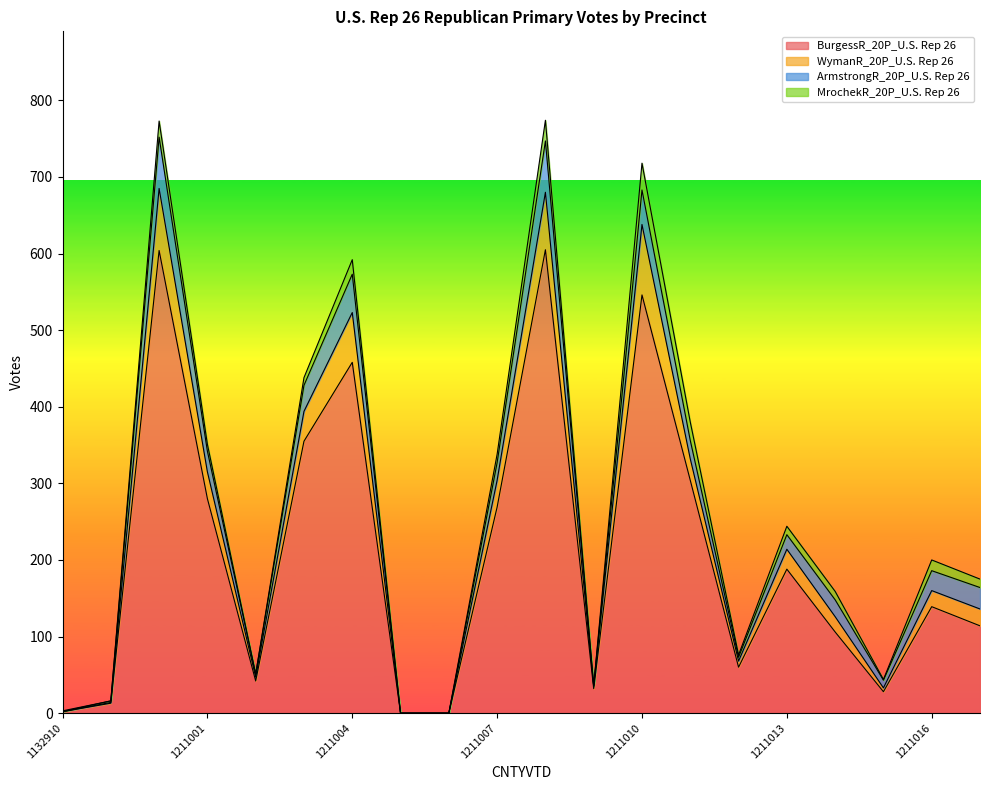

What is the greatest value displayed?

774